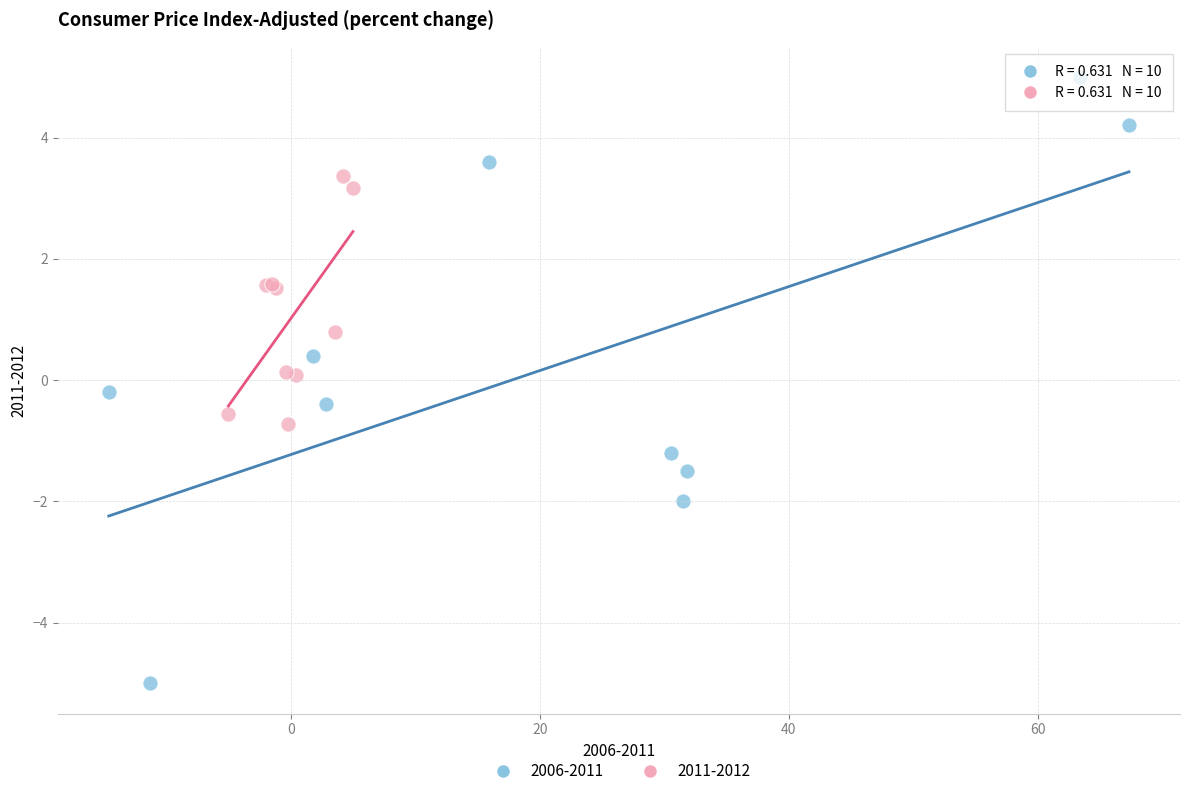

Which series has the largest Y range (max minus min)?

2006-2011